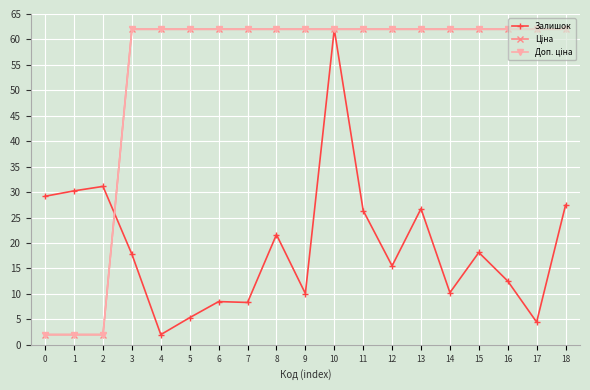

Is this an area chart (filled region under the line)?

No